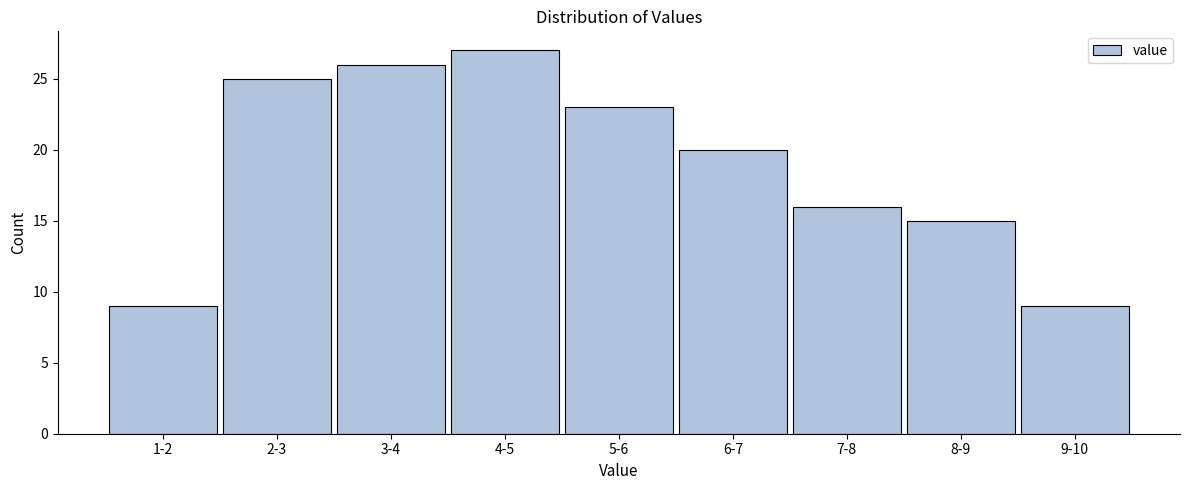

Reading right to left, what are all the values shown in this chart?

9-10=9	8-9=15	7-8=16	6-7=20	5-6=23	4-5=27	3-4=26	2-3=25	1-2=9